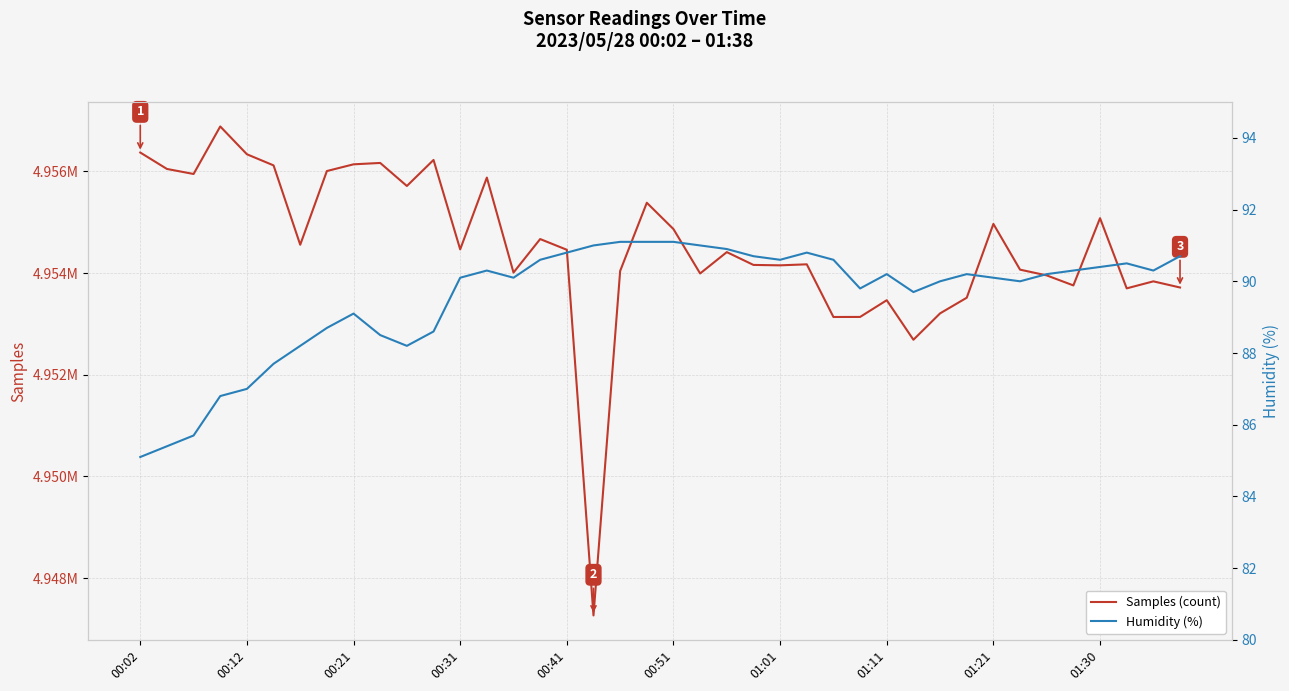

At how many categories does at least one series exceed 2628526?

40